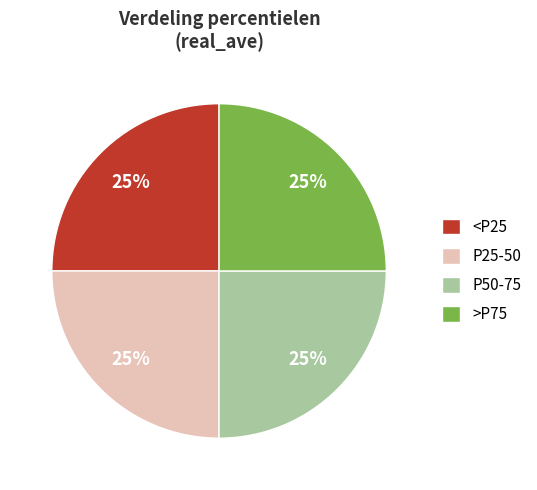

To the nearest percent, what is the average slice percentage?

25%